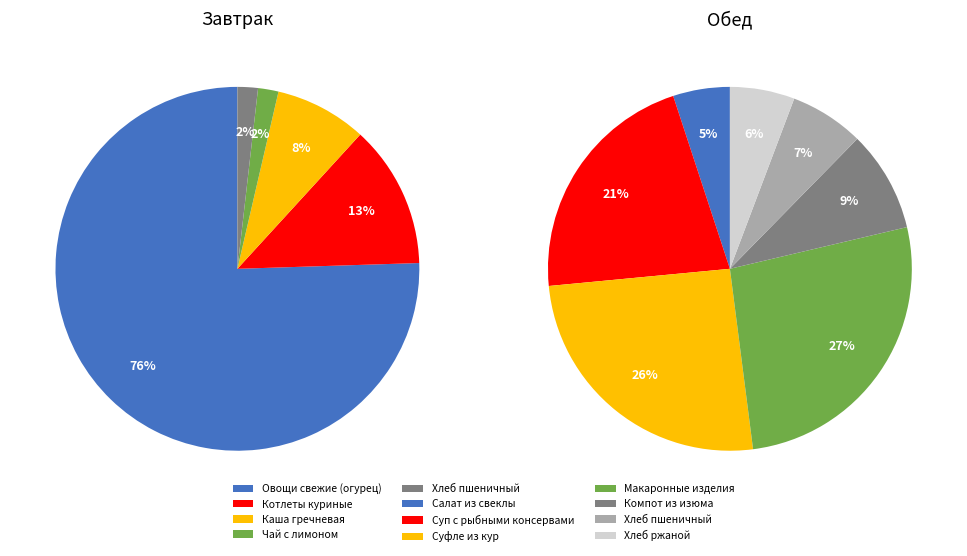

Count the number of slices in the pie.

7